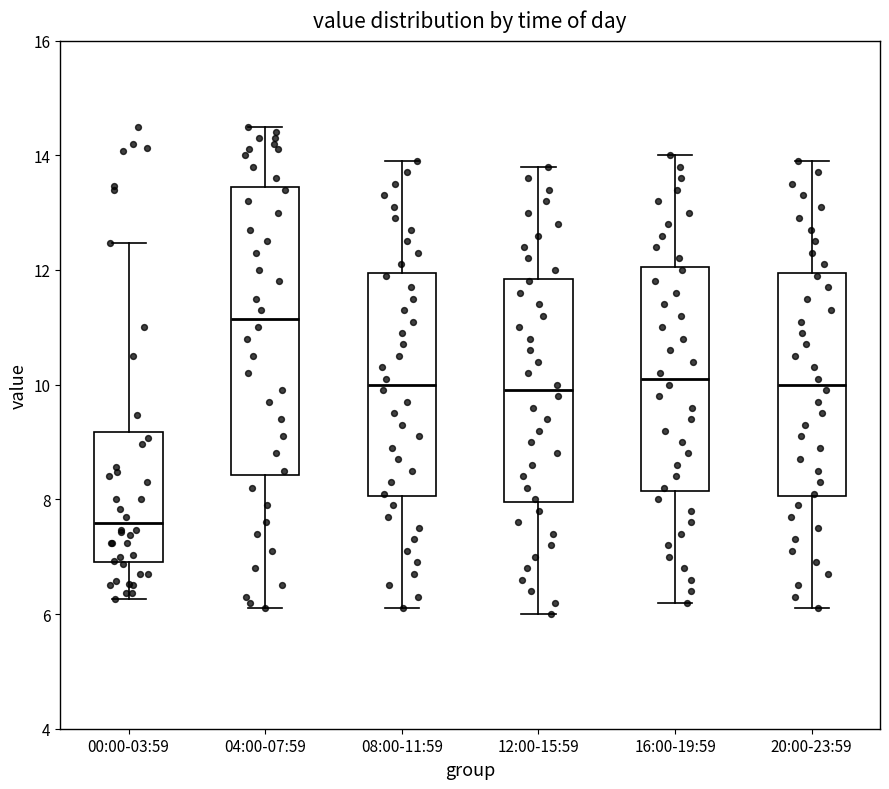

Where does the upper whisker of the box for 08:00-11:59 end on the y-axis? The values are not printed on the chart, so give them approximately, as read against the axis.

14.0